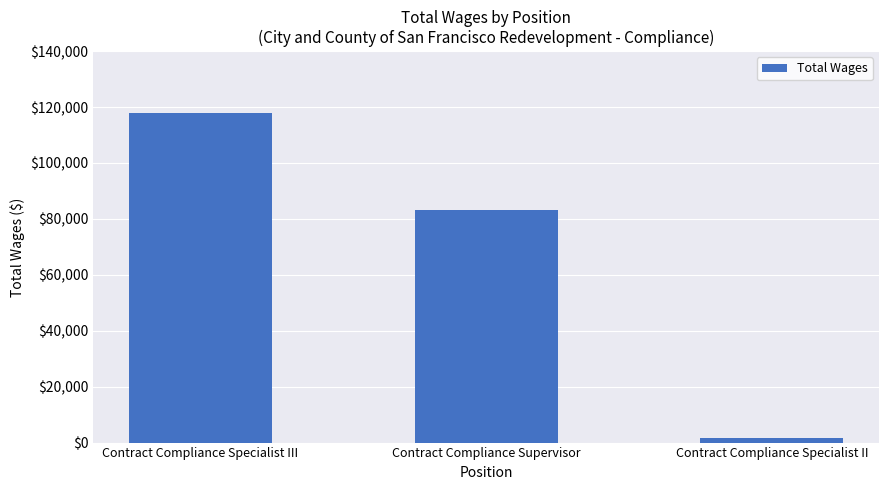

What is the label of the 1st bar from the right?

Contract Compliance Specialist II